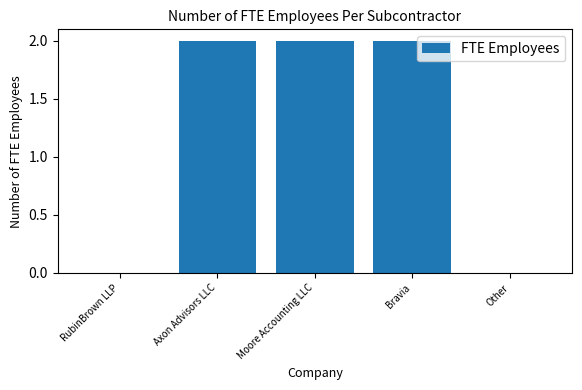

What is the sum of all values?

6